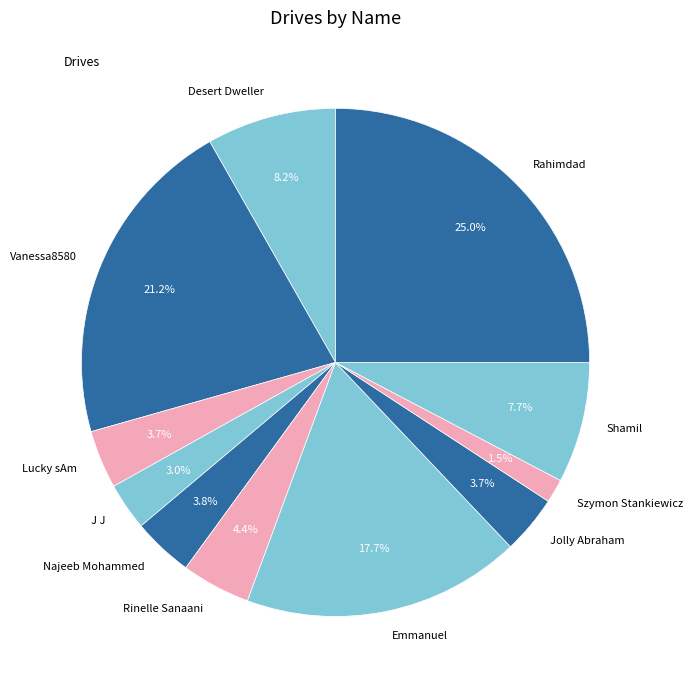

Is it true that Lucky sAm is 4% of the pie?

True